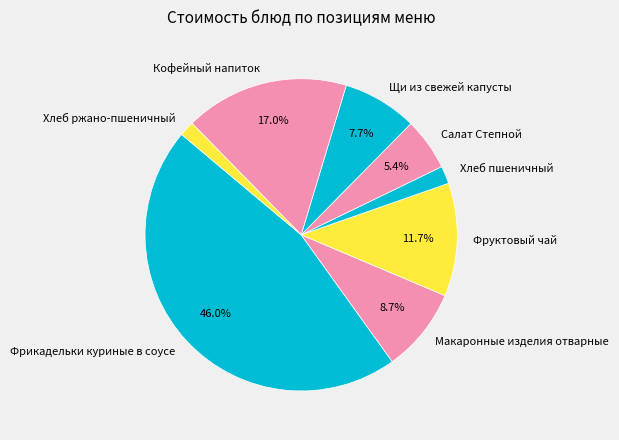

Does Хлеб пшеничный represent more than half of the total?

No